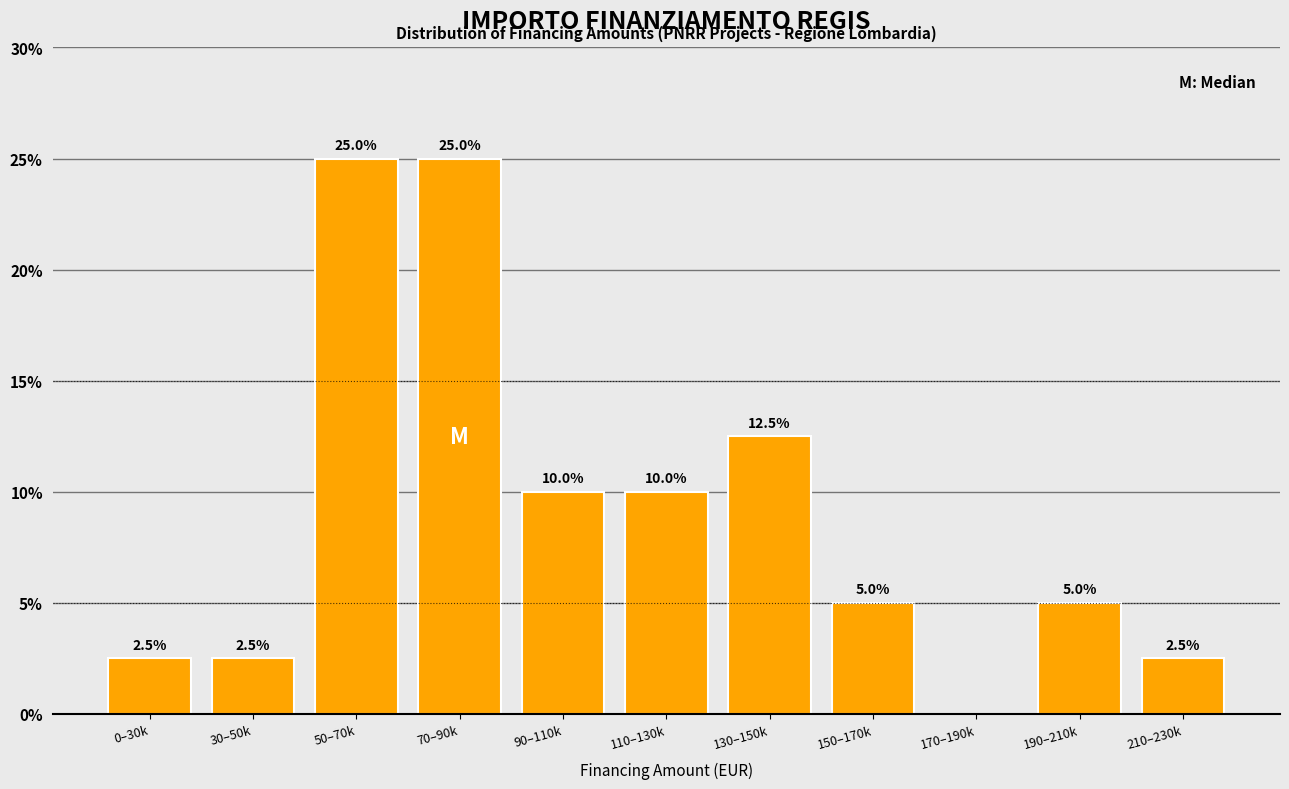

Reading right to left, what are all the values shown in this chart?

210–230k=2.5	190–210k=5.0	170–190k=0.0	150–170k=5.0	130–150k=12.5	110–130k=10.0	90–110k=10.0	70–90k=25.0	50–70k=25.0	30–50k=2.5	0–30k=2.5